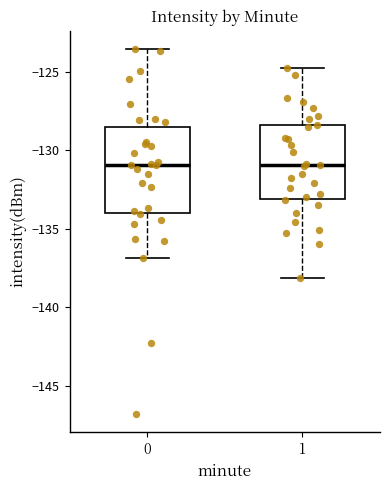

Which box is the tallest, from its lower edge to its upper edge?

0